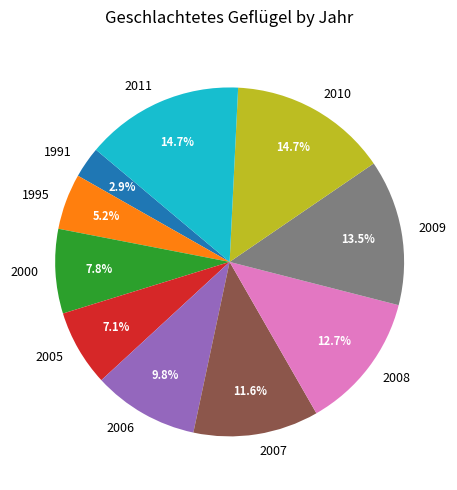

Is there a majority slice in this chart?

No